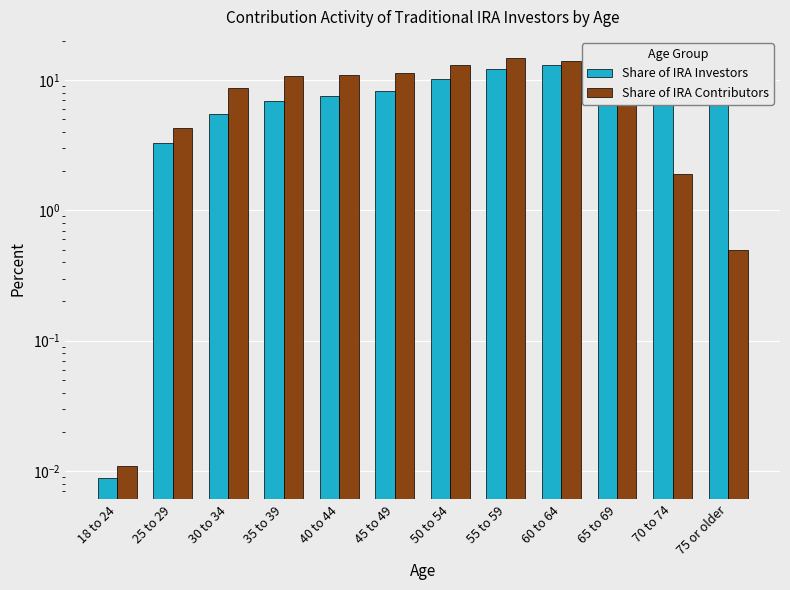

What is the average value of the Share of IRA Contributors series?

8.2